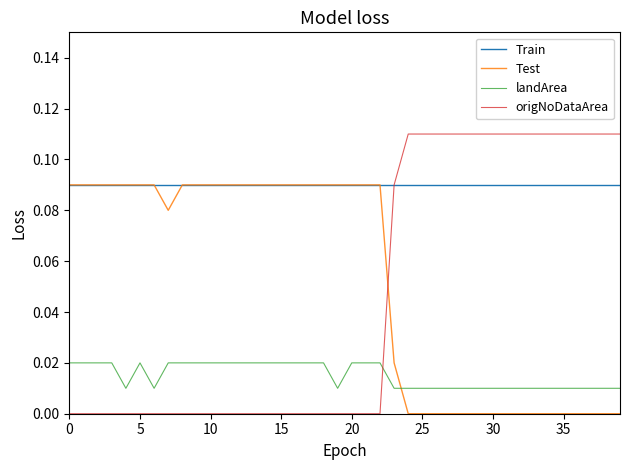

How many intersections are there between Test and origNoDataArea?

1